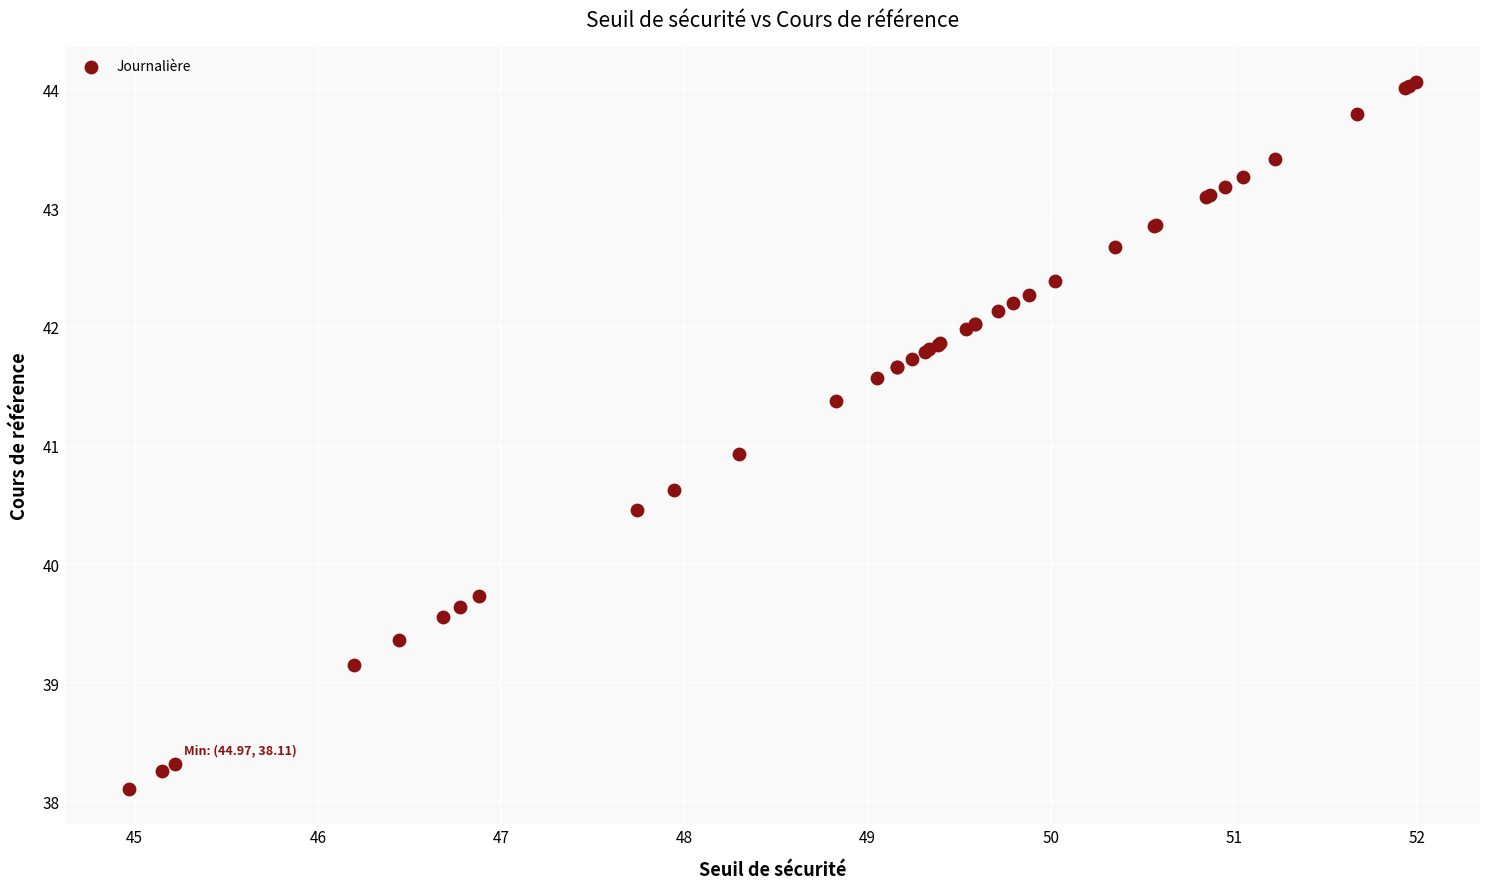

What Y value in the scatter plot is closest to 41?

40.9